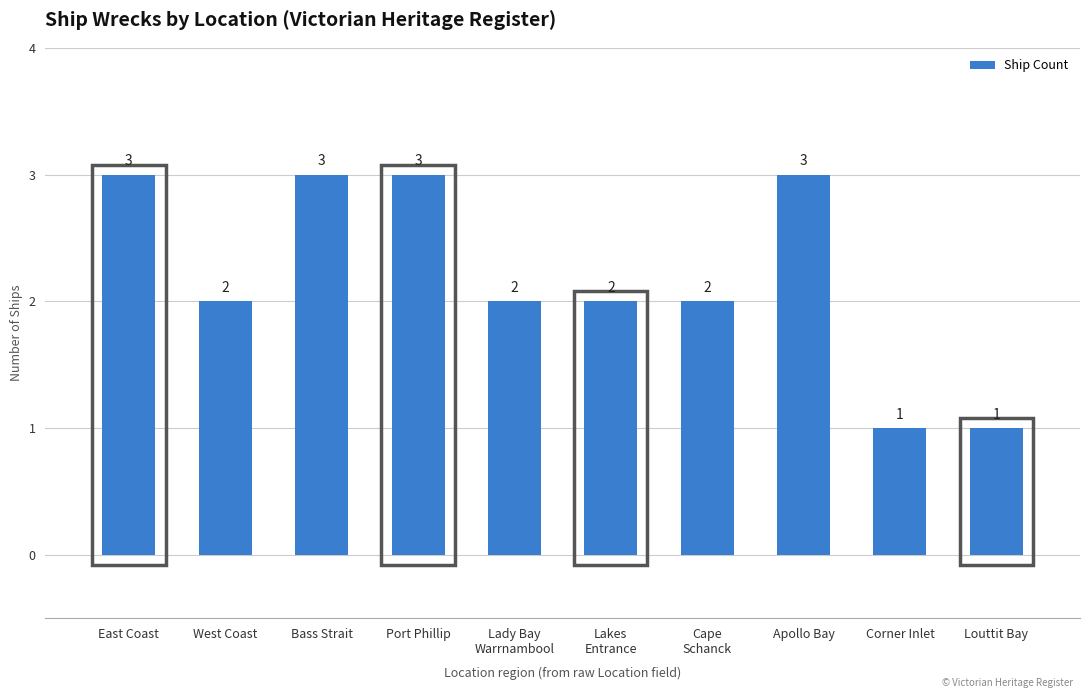

How many data points does each series have?

10